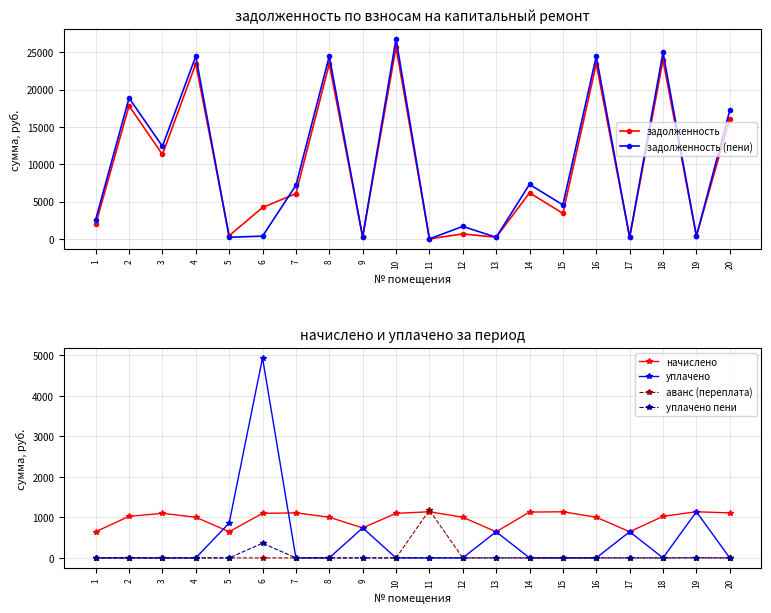

How many lines are shown in the chart?

6